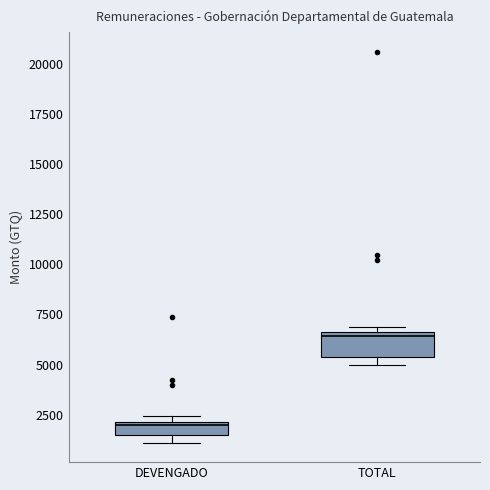

Which box's median line is the lowest?

DEVENGADO